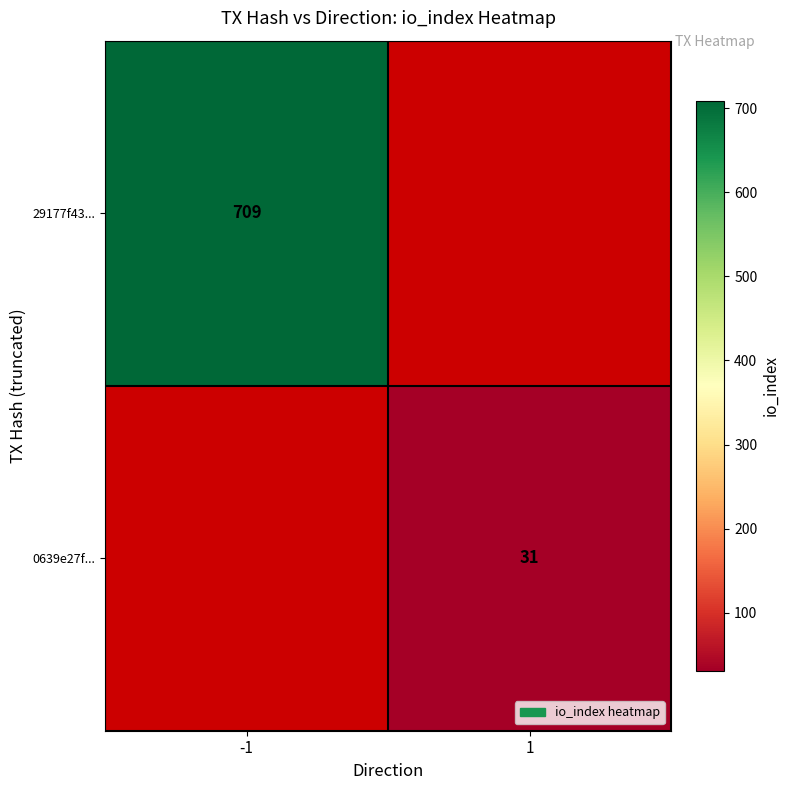

At how many categories does at least one series exceed 616?

1